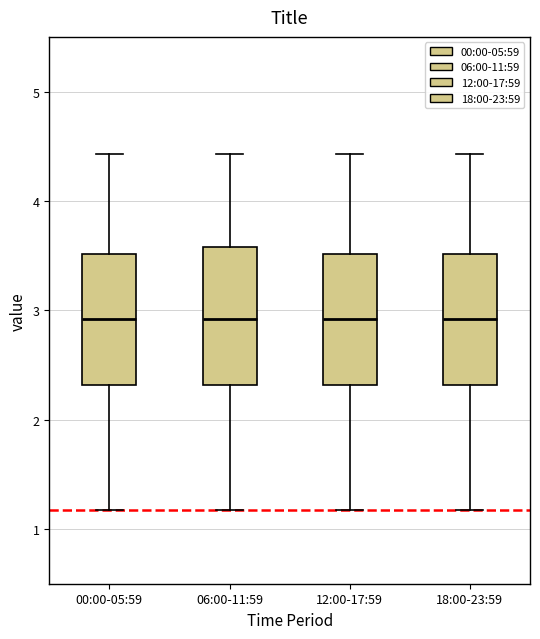

Reading left to right, read every box against the y-axis: the position of its median line, the range the box covers, and the ends of its whiskers. The values are not printed on the chart, so give them approximately, as read against the axis.

00:00-05:59: median 2.9, box 2.3 to 3.5, whiskers 1.2 to 4.4
06:00-11:59: median 2.9, box 2.3 to 3.6, whiskers 1.2 to 4.4
12:00-17:59: median 2.9, box 2.3 to 3.5, whiskers 1.2 to 4.4
18:00-23:59: median 2.9, box 2.3 to 3.5, whiskers 1.2 to 4.4